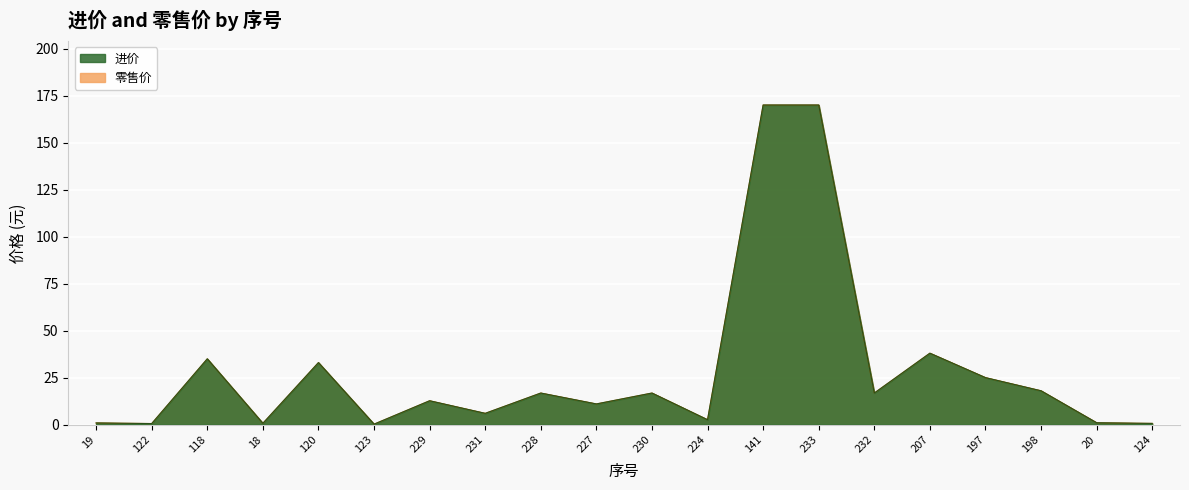

Reading left to right, transcribe all the data shown in this chart.

进价: 19=0.9	122=0.6	118=35.0	18=0.7	120=33.0	123=0.2	229=12.7	231=6.0	228=16.8	227=11.0	230=16.8	224=2.6	141=170.0	233=170.0	232=16.8	207=38.0	197=25.0	198=18.0	20=1.0	124=0.7
零售价: 19=0.9	122=0.6	118=35.0	18=0.7	120=33.0	123=0.2	229=12.7	231=6.0	228=16.8	227=11.0	230=16.8	224=2.6	141=170.0	233=170.0	232=16.8	207=38.0	197=25.0	198=18.0	20=1.0	124=0.7